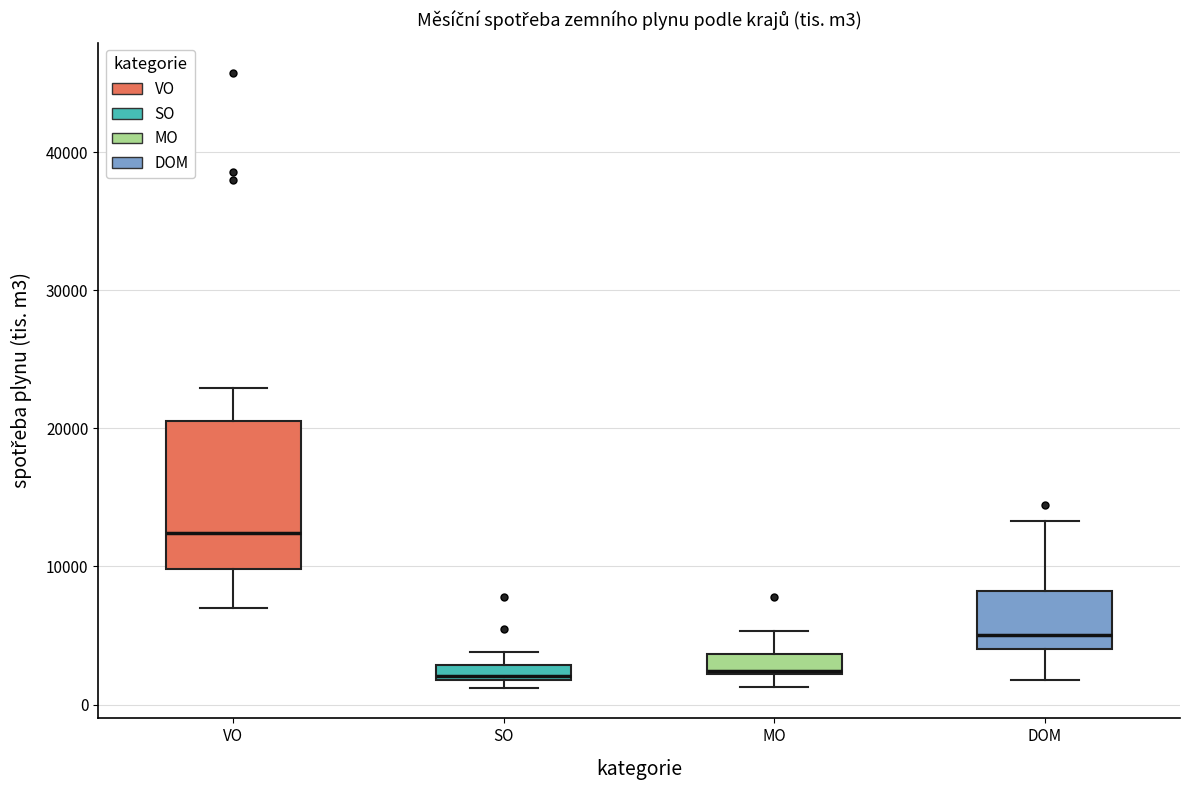

Which box is the tallest, from its lower edge to its upper edge?

VO